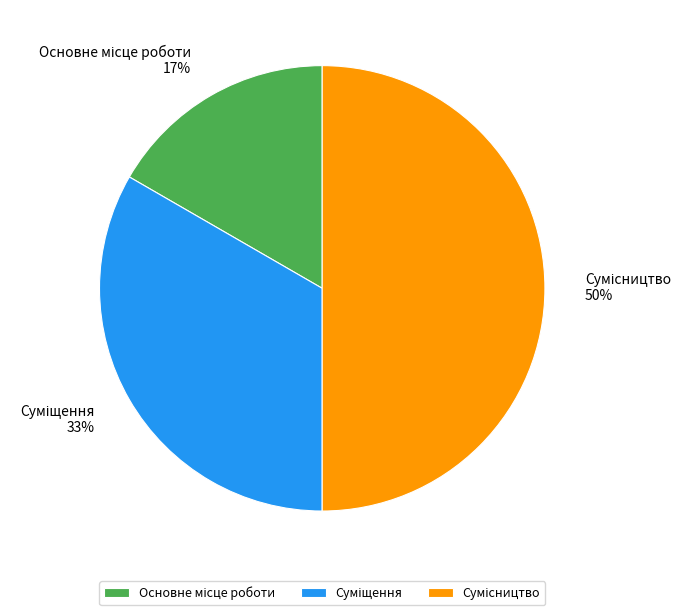

To the nearest percent, what is the average slice percentage?

33%